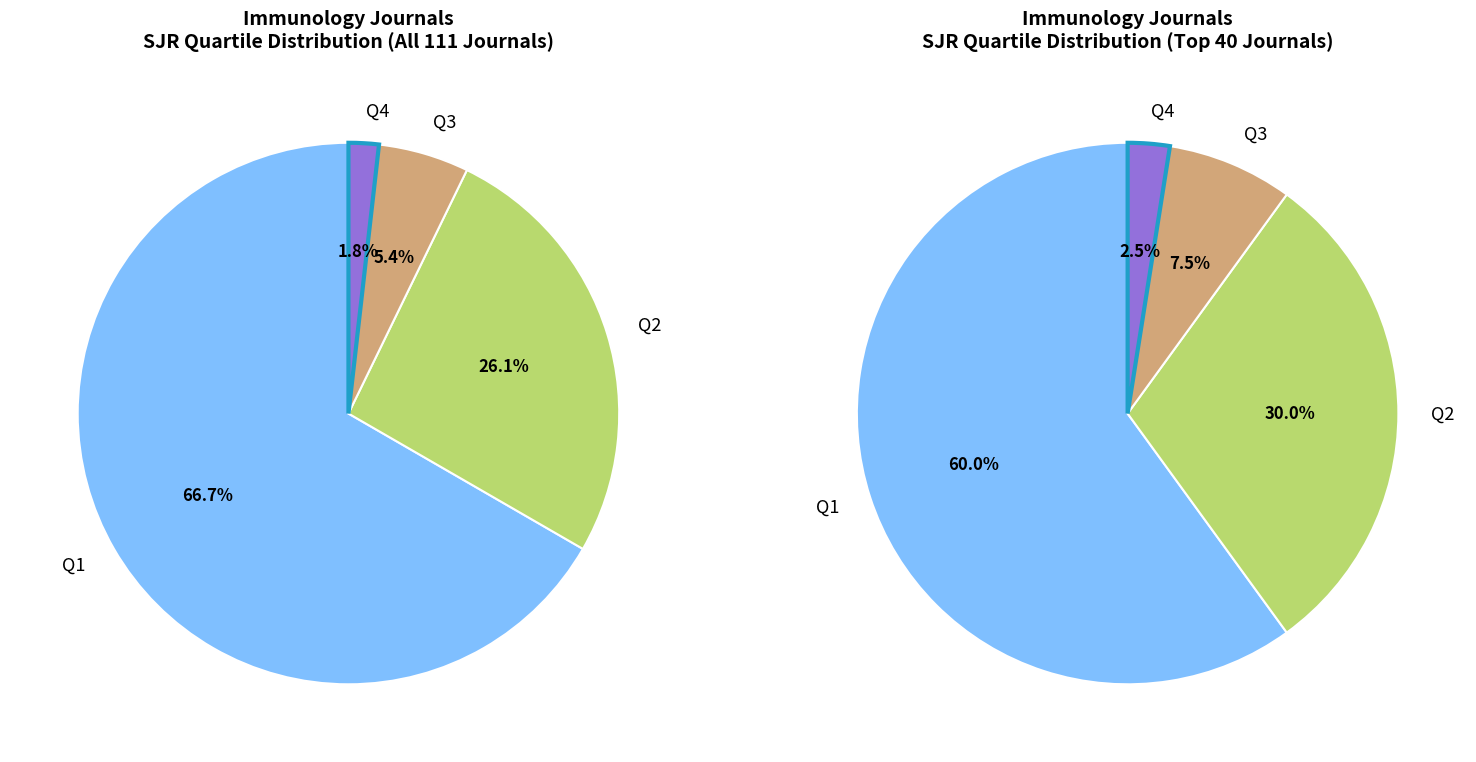

What is the smallest slice in the pie chart?

Q4